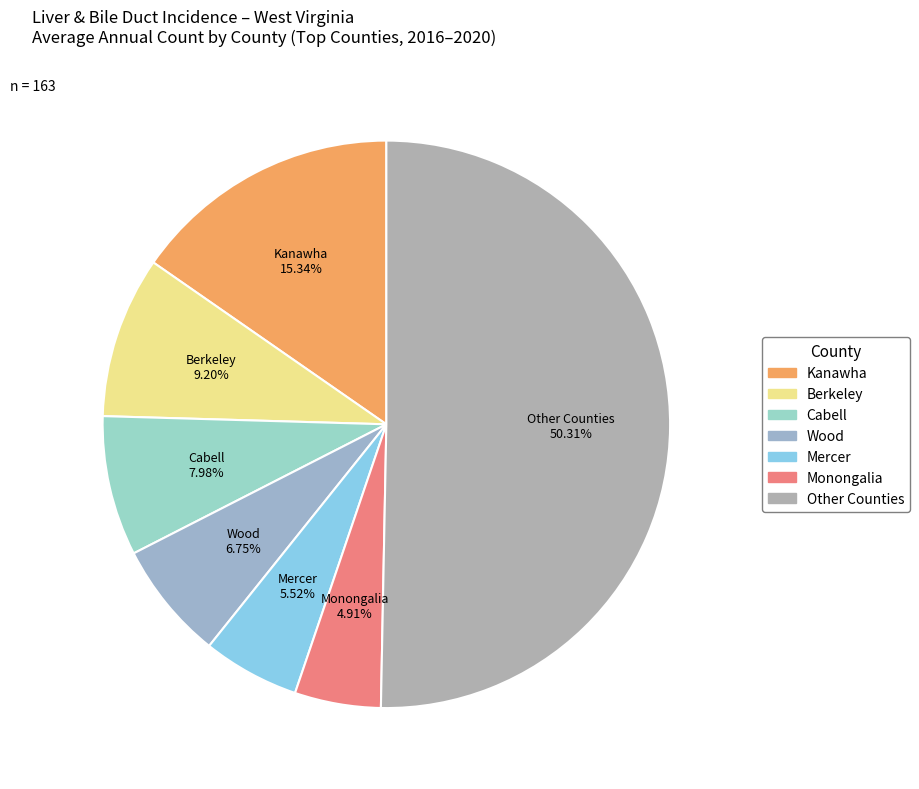

How many segments does this pie chart have?

7